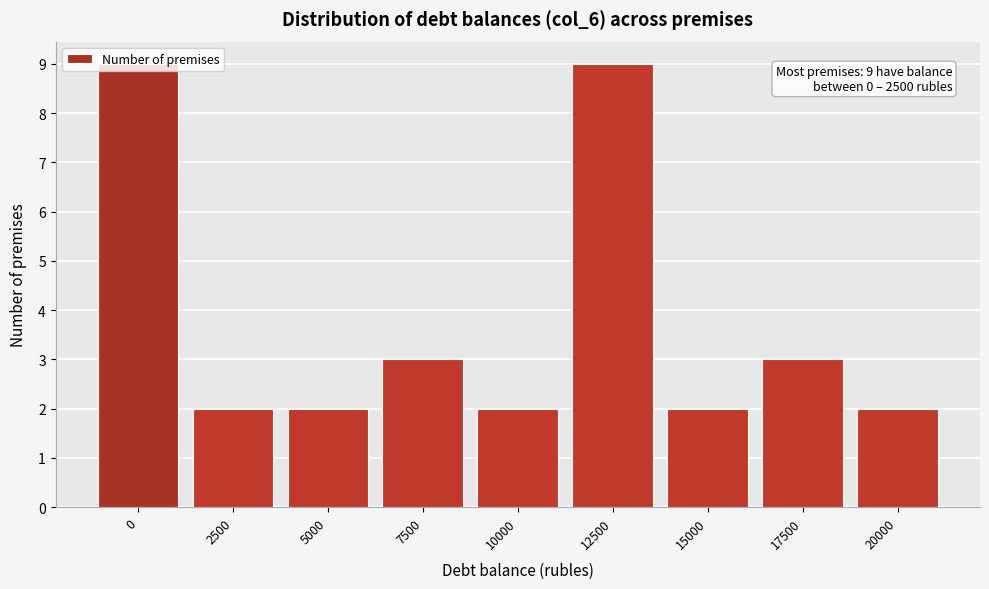

What is the change in value from 5000 to 12500?

+7